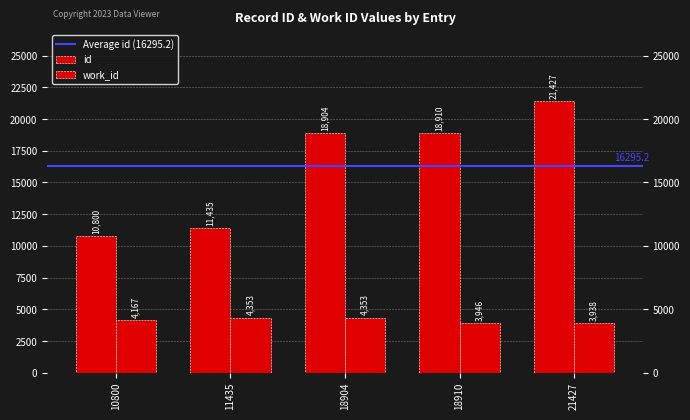

At which category is the sum across all series the highest?

21427